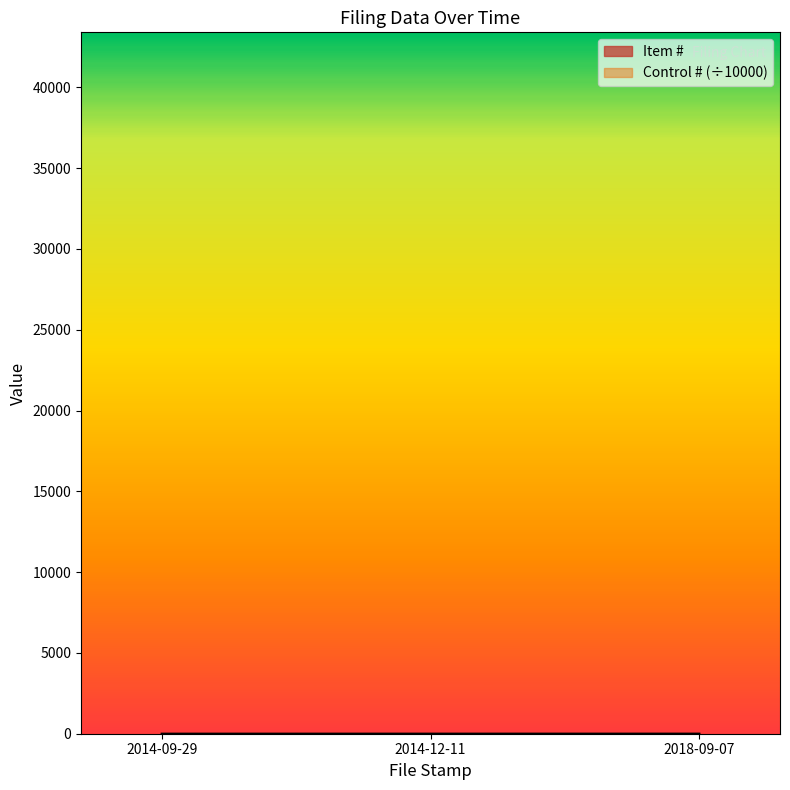

Is it true that the value at 2014-09-29 is 1?

False